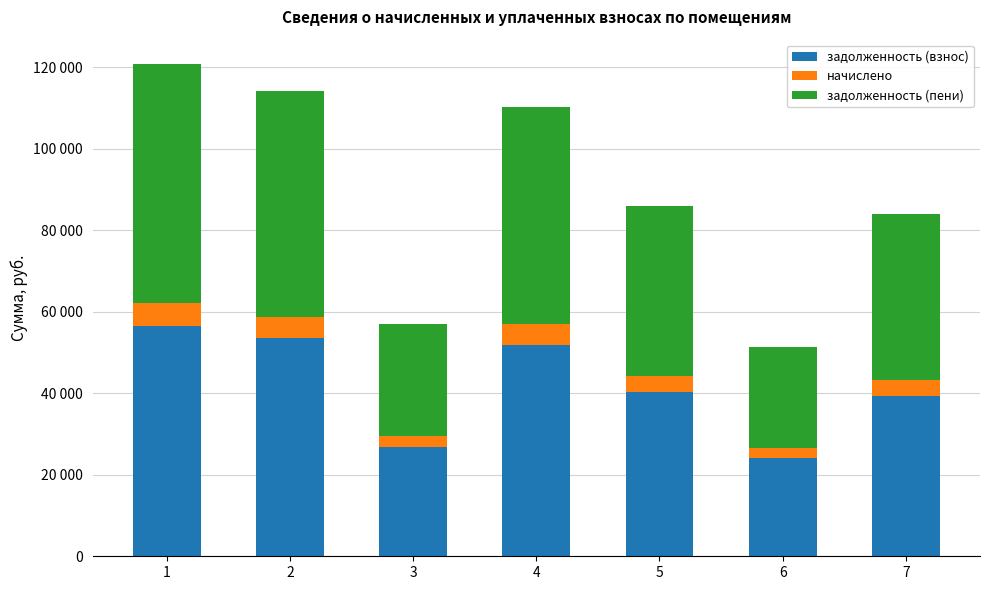

Are the bars grouped side by side (vs. stacked)?

No